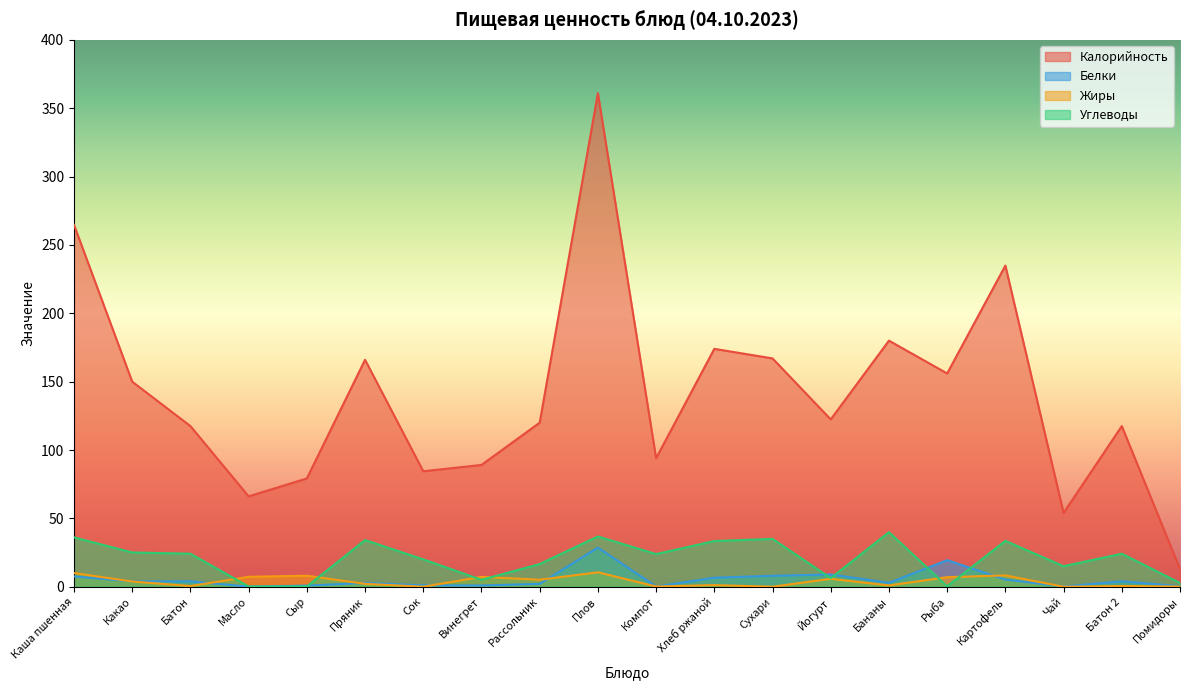

True or false: Углеводы and Белки cross at least once.

True